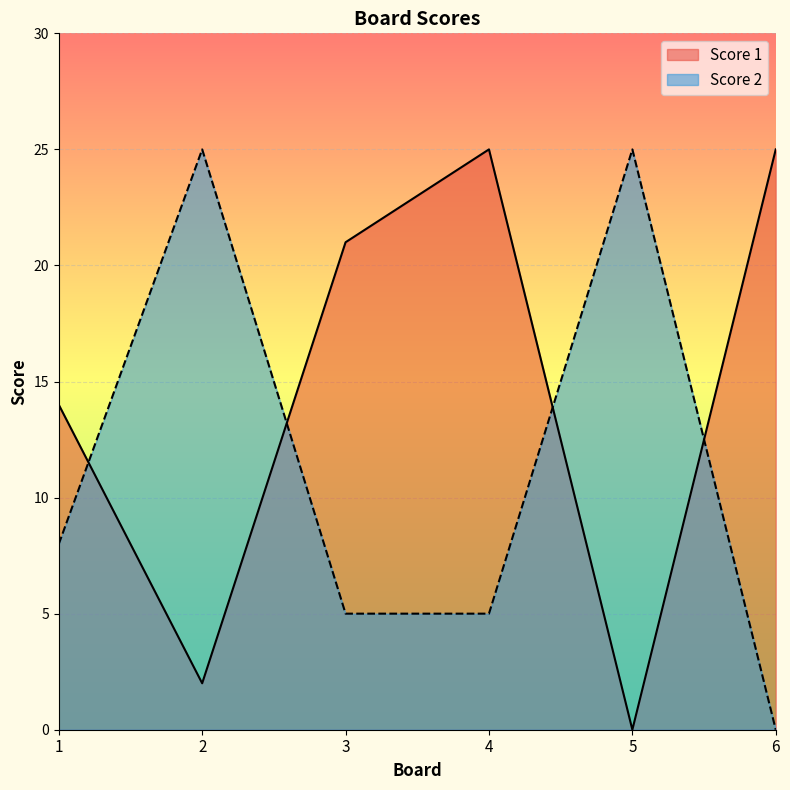

What is the difference between the Score 2 values at 6 and 3?

5